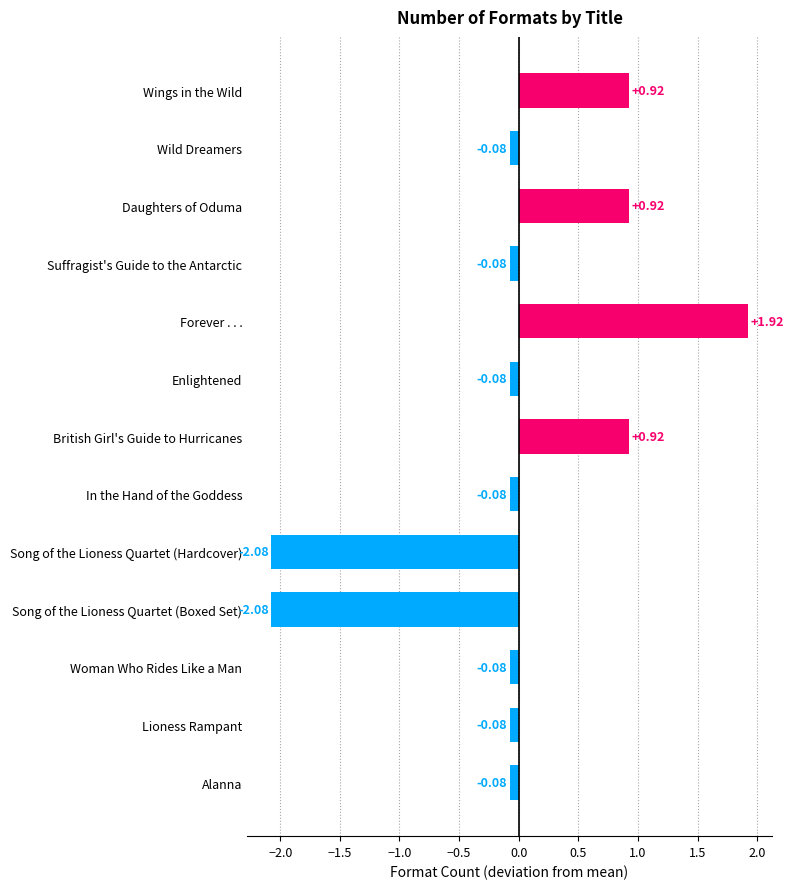

Which has a higher value, Alanna or Song of the Lioness Quartet (Hardcover)?

Alanna